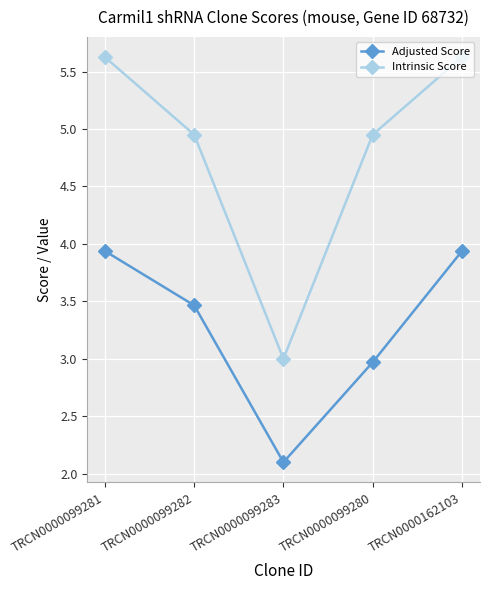

True or false: Intrinsic Score has a value of 5.6 at TRCN0000099281.

True